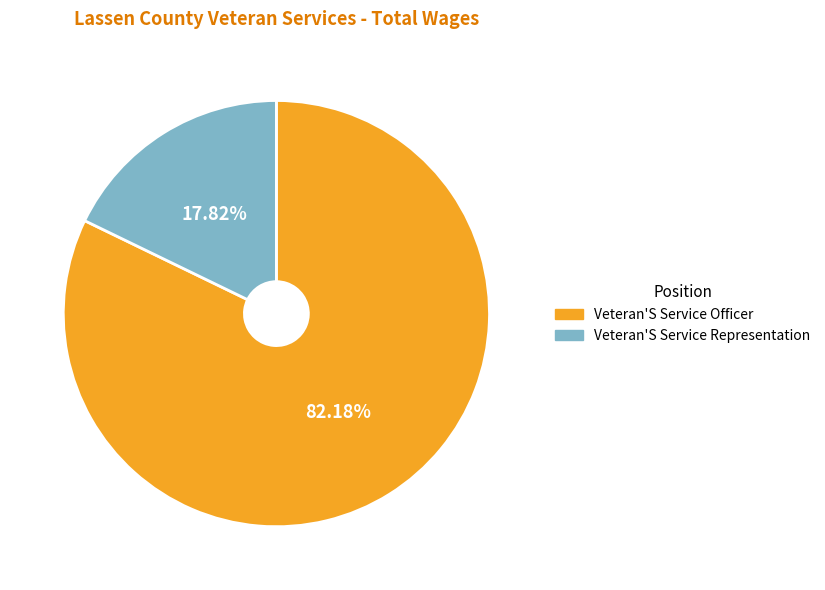

Does any single category account for the majority?

Yes